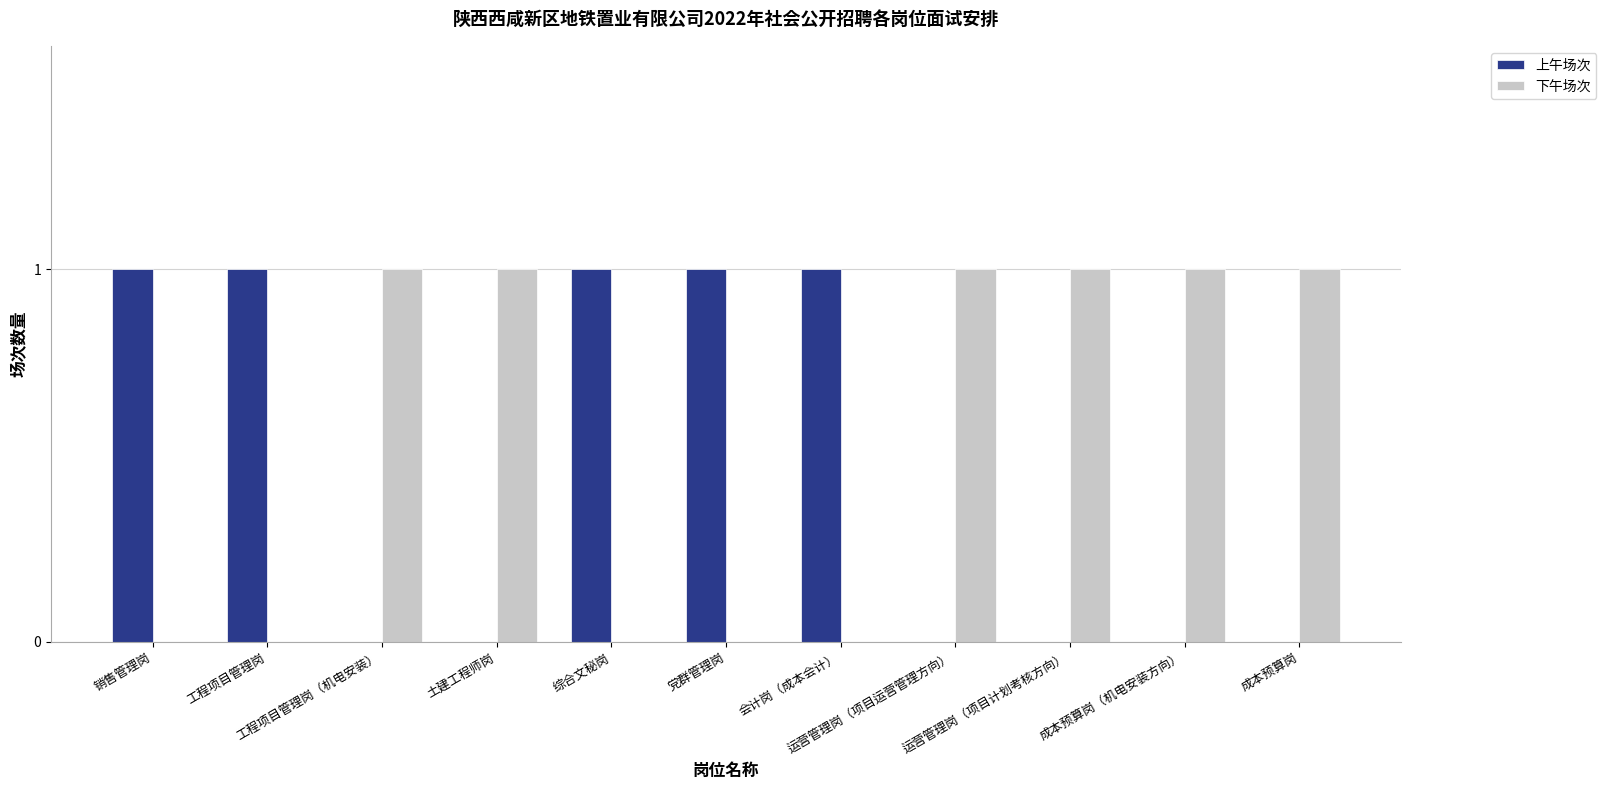

How many data points does each series have?

11